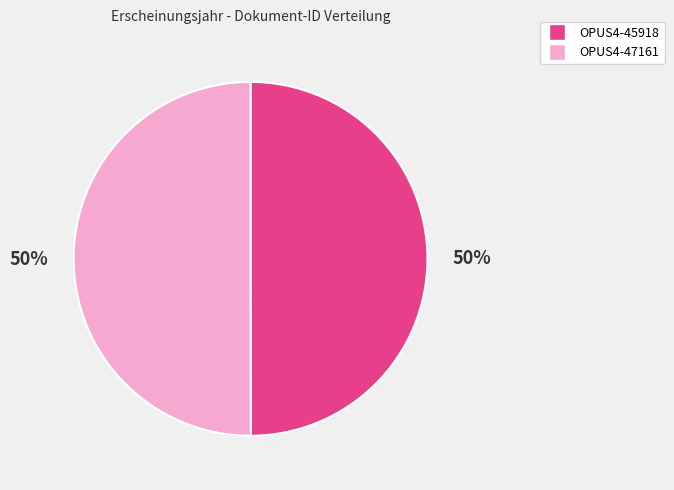

How many segments does this pie chart have?

2